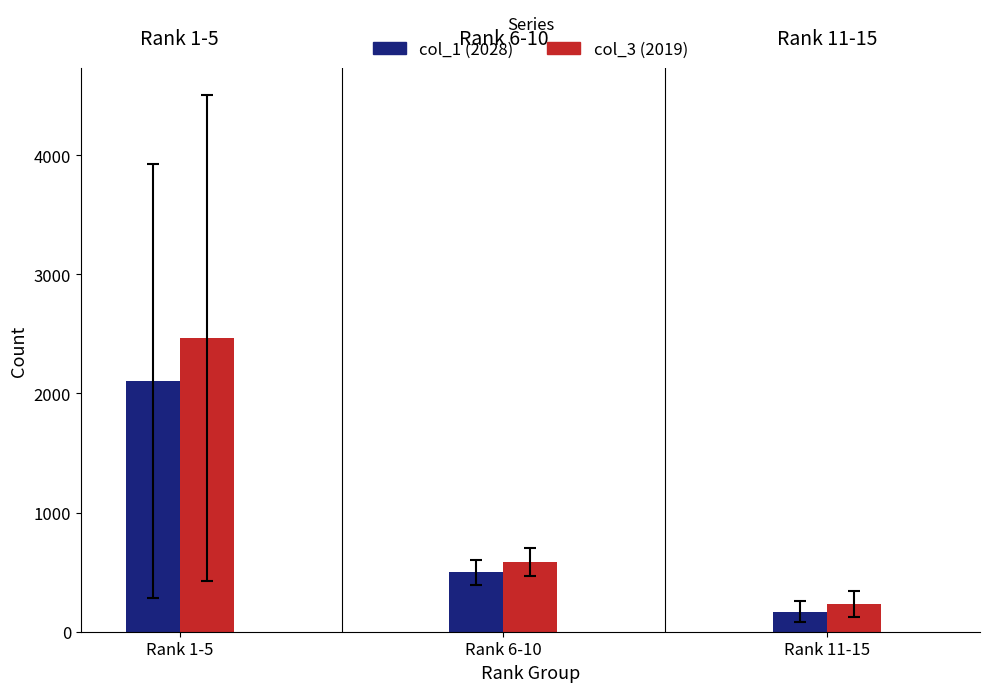

The value of col_3 (2019) at Rank 6-10 is 582.0. True or false?

True